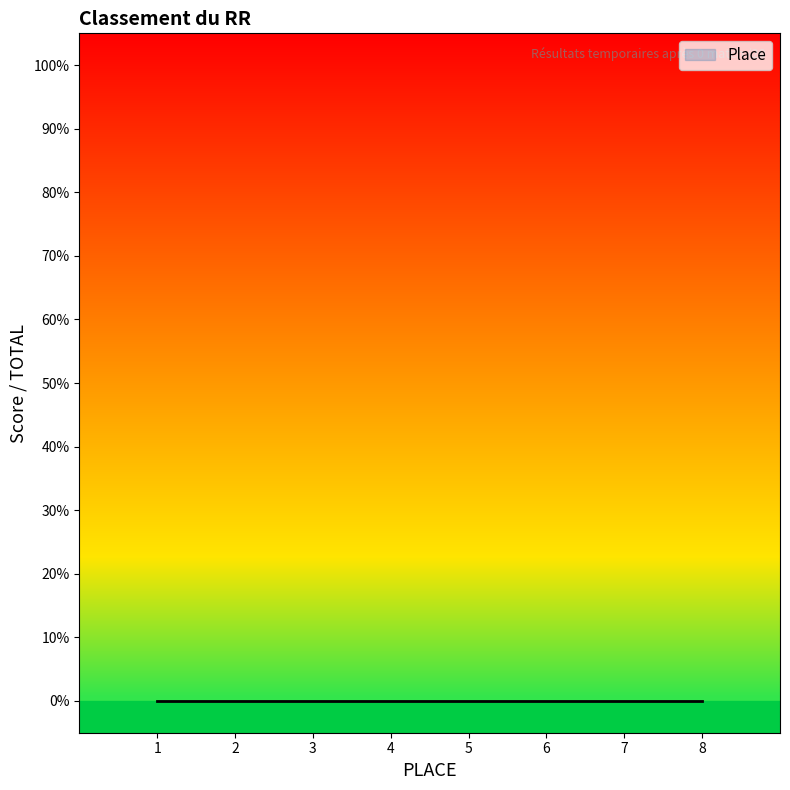

The chart shows a value of 6 at 0. True or false?

True